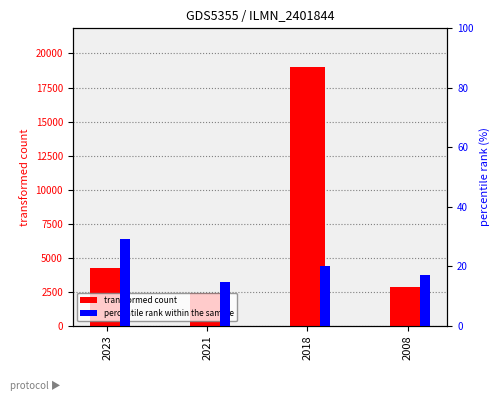

Reading right to left, transcribe all the data shown in this chart.

transformed count: 2800.0	19000.0	2400.0	4200.0
percentile rank within the sample: 17.0	20.0	14.5	29.0